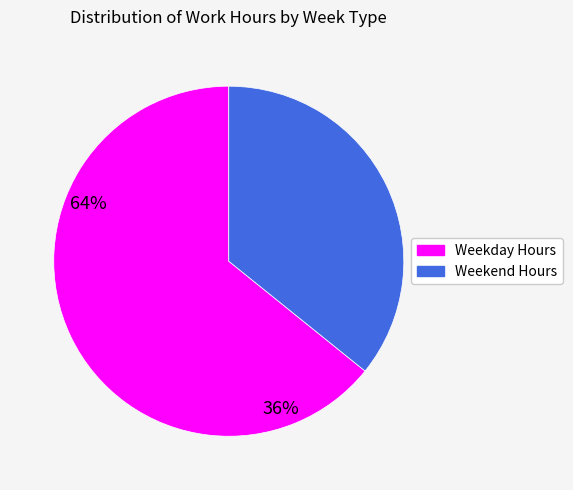

Does any single category account for the majority?

Yes